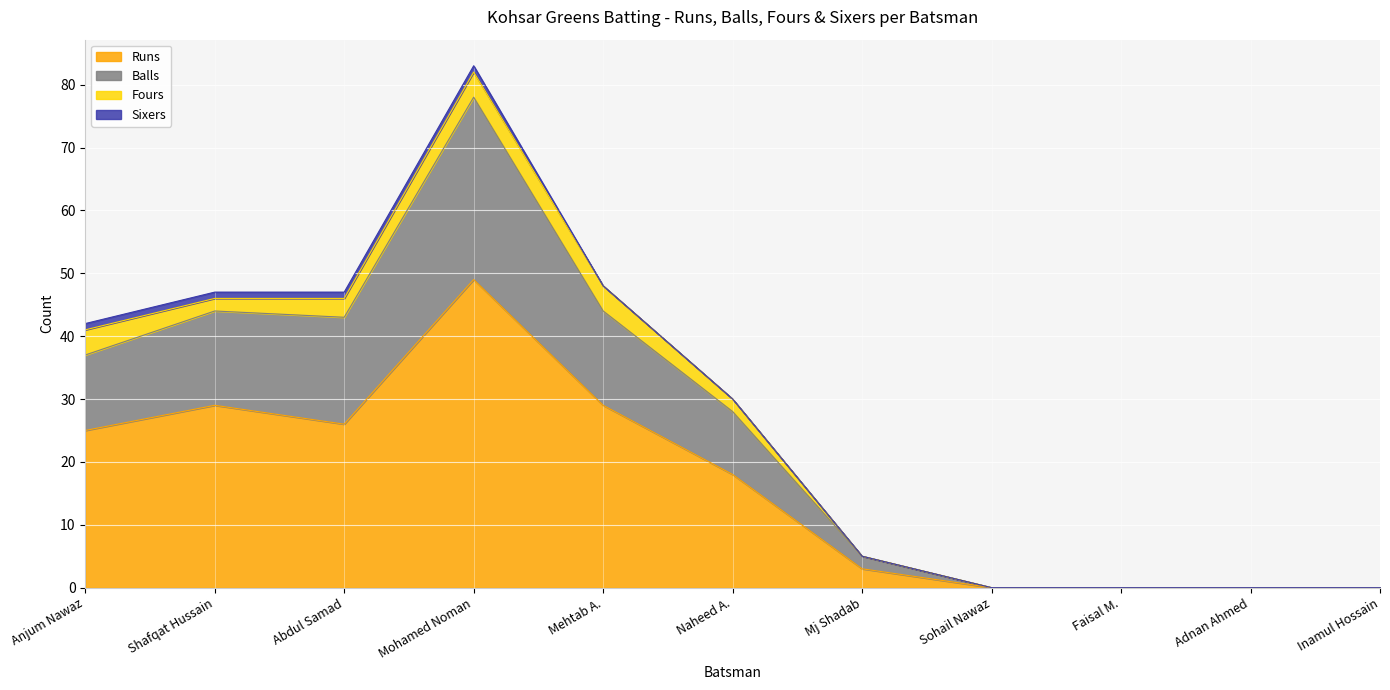

What is the highest value of the Runs series?

49